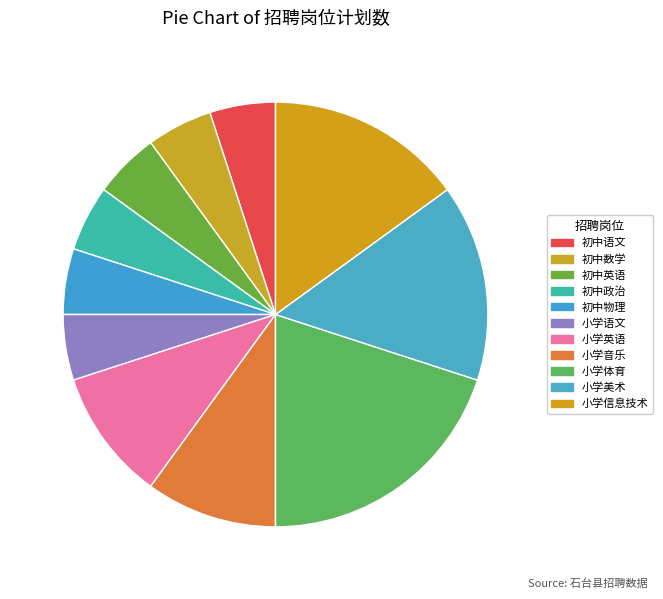

What is the largest slice in the pie chart?

小学体育